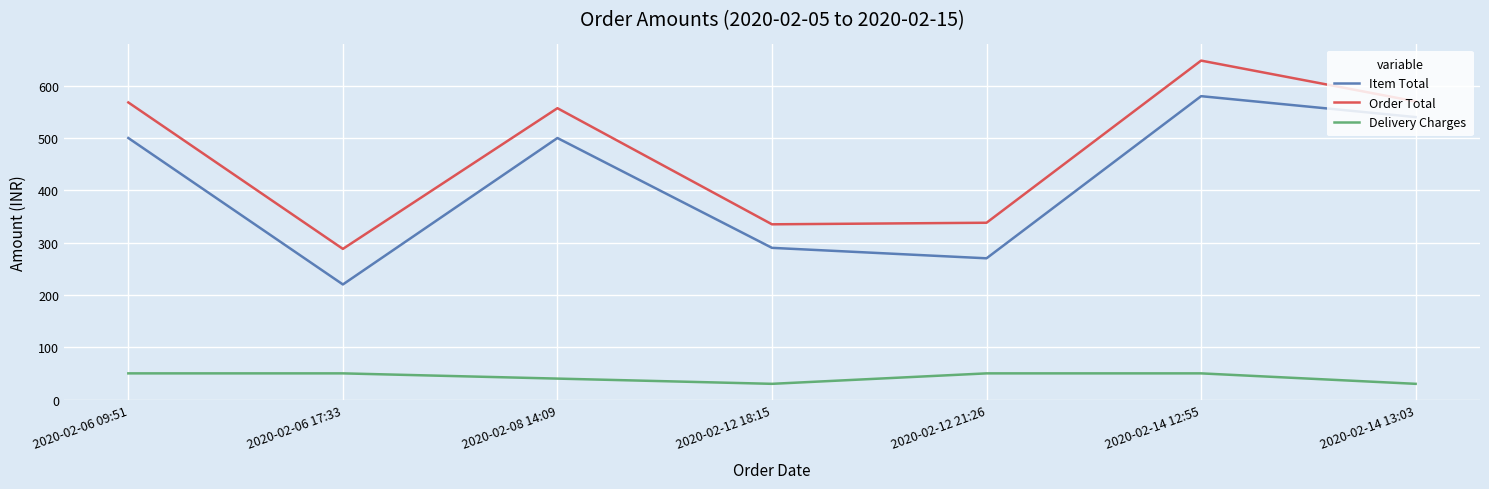

What is the difference between the maximum and minimum values in the Item Total series?

360